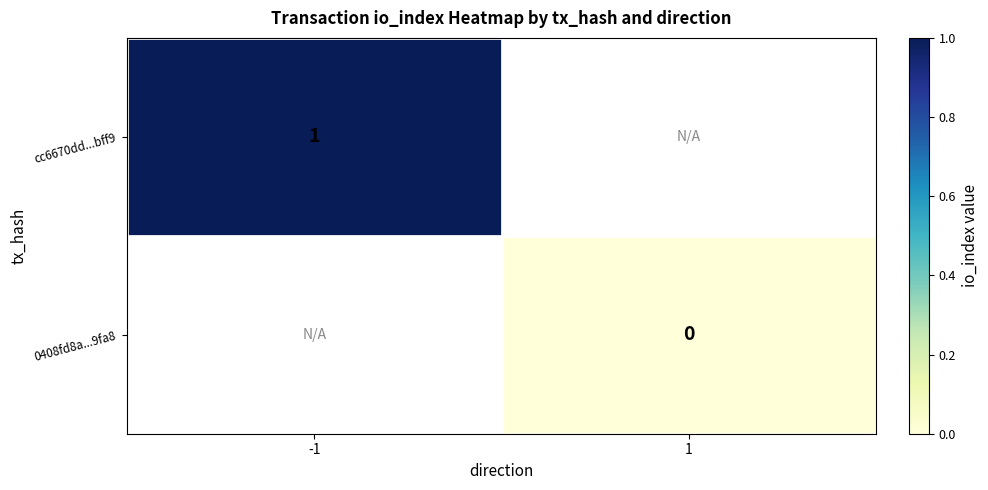

Is it true that cc6670dd...bff9 equals 2 at -1?

False